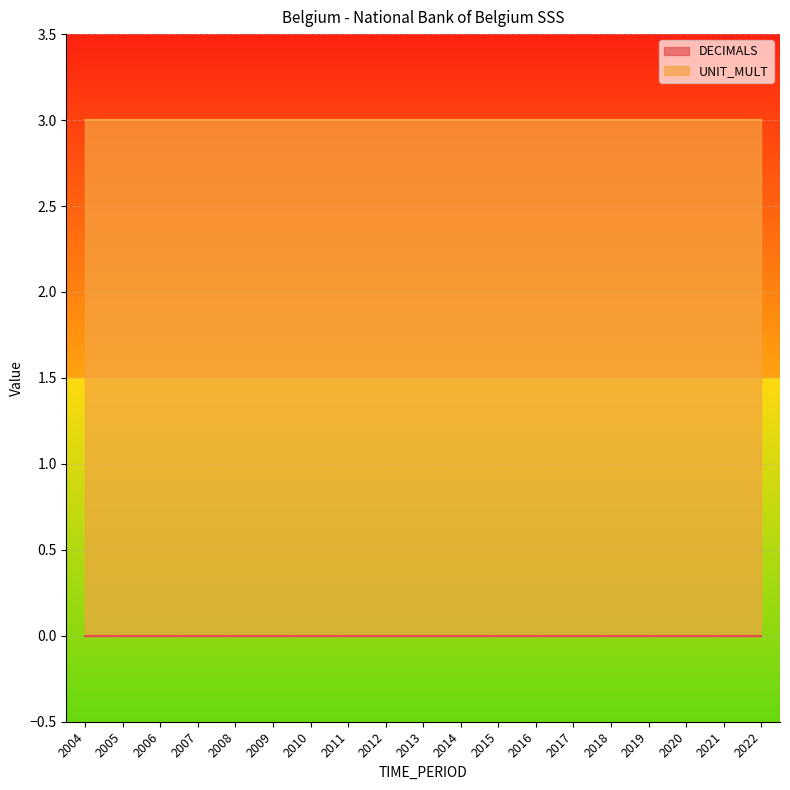

Which has a higher value, 2011 or 2014?

2011